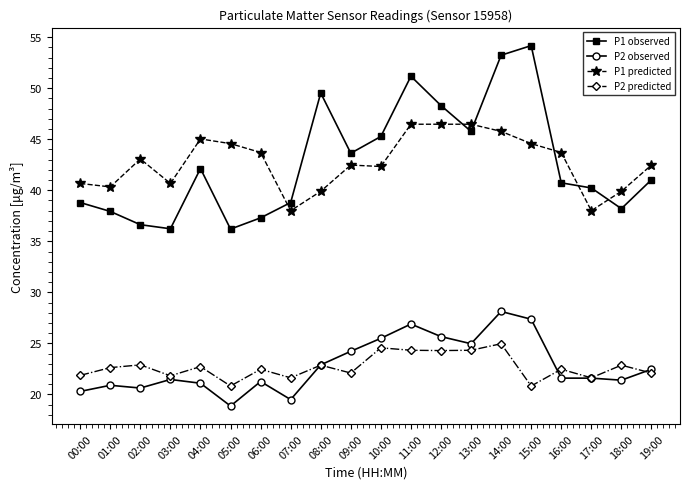

What is the average value of the P2 predicted series?

22.7